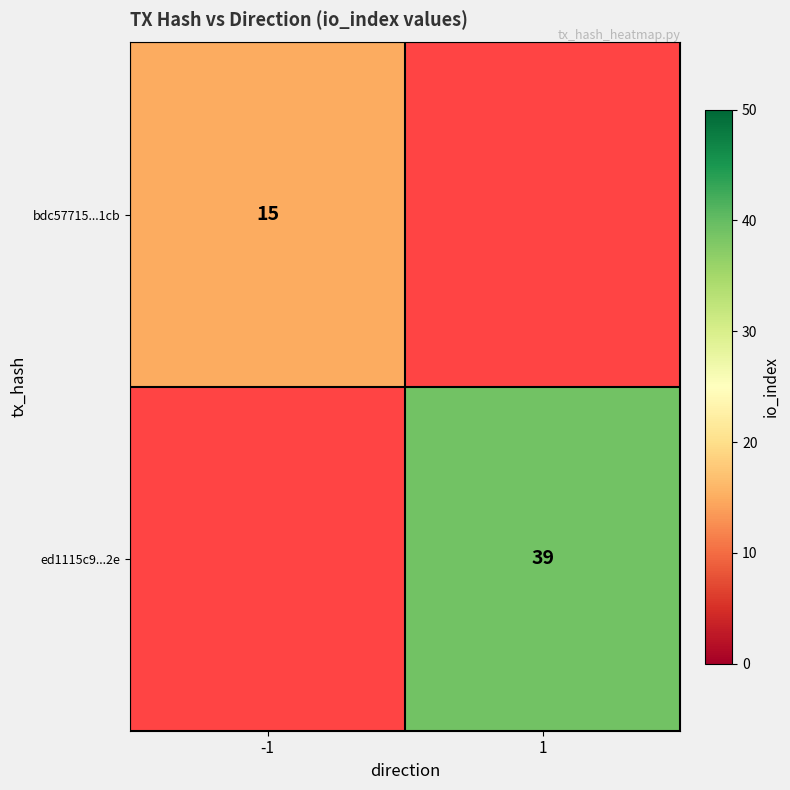

Is it true that ed1115c9...2e equals 8.7 at 1?

False